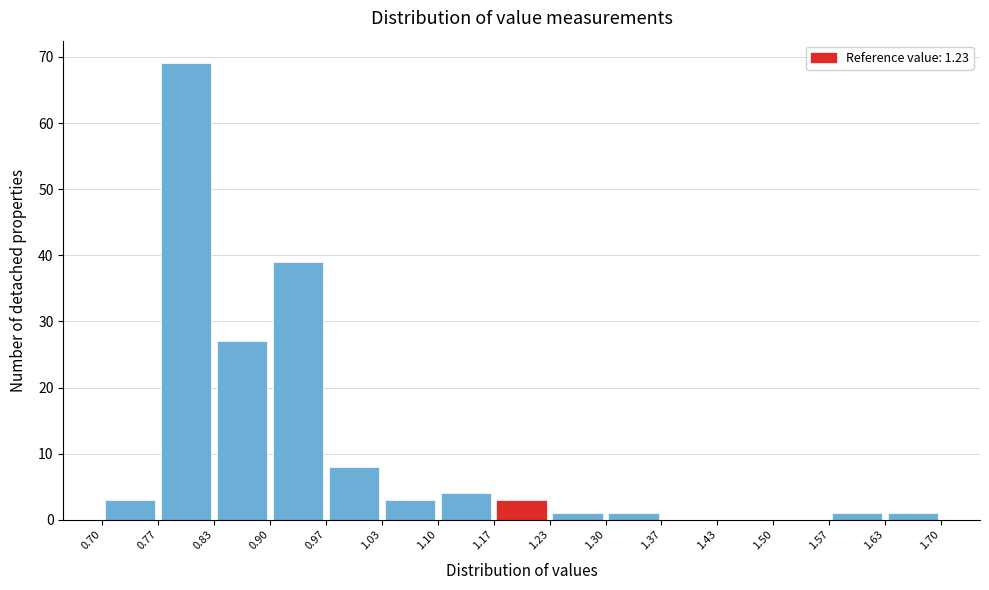

Which range on the x-axis has the tallest bar?

0.77 to 0.83